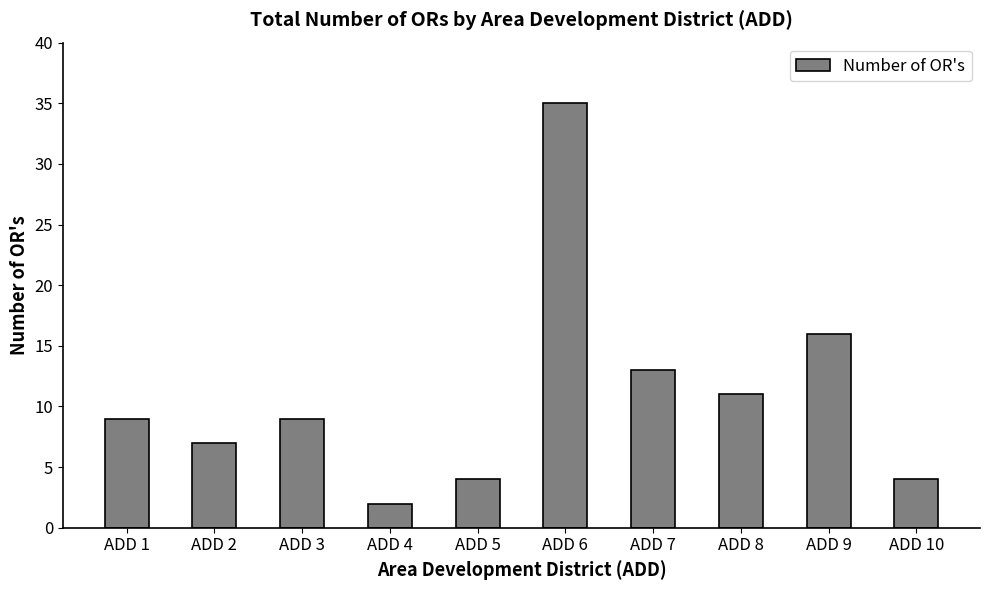

Are the bars grouped side by side (vs. stacked)?

No